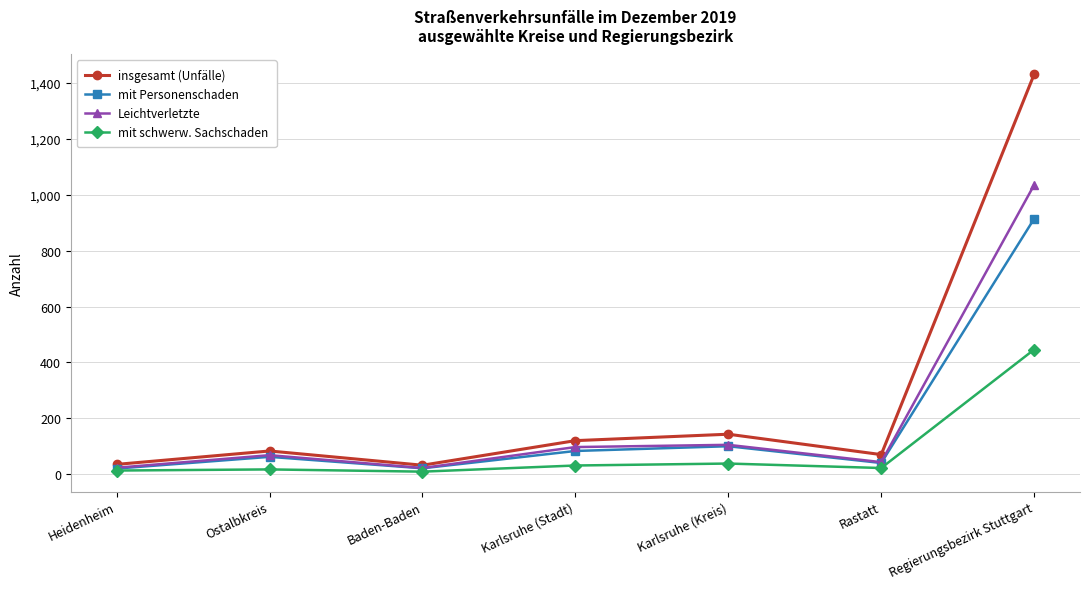

What is the difference between the highest and lowest values at Rastatt?

48